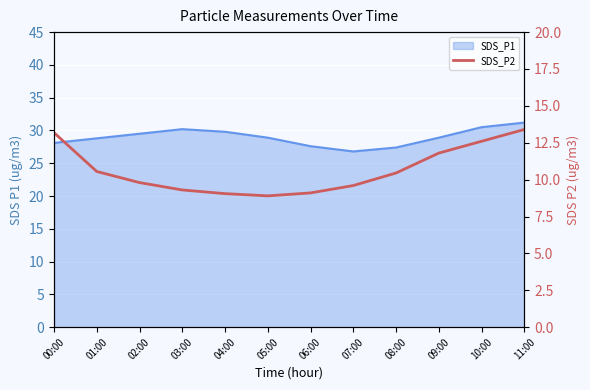

Reading right to left, what are all the values shown in this chart?

13.4	12.6	11.8	10.4	9.6	9.1	8.9	9.1	9.3	9.8	10.6	13.2